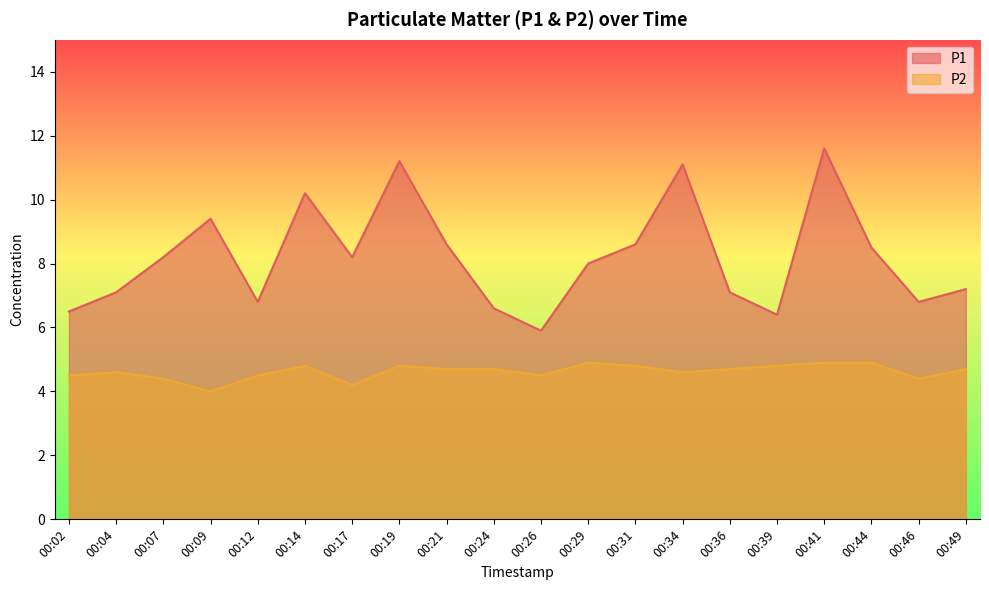

What is the average value of the P2 series?

4.6